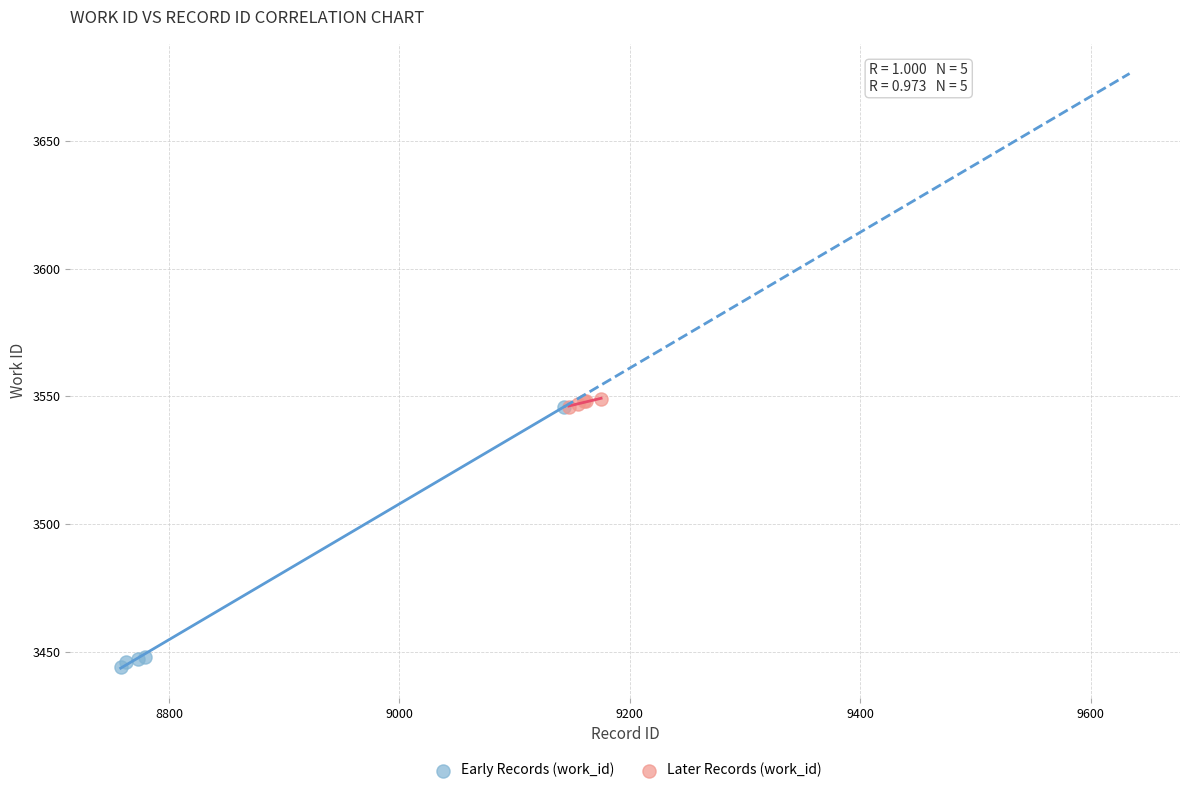

Which series has the widest spread of Y values?

Early Records (work_id)